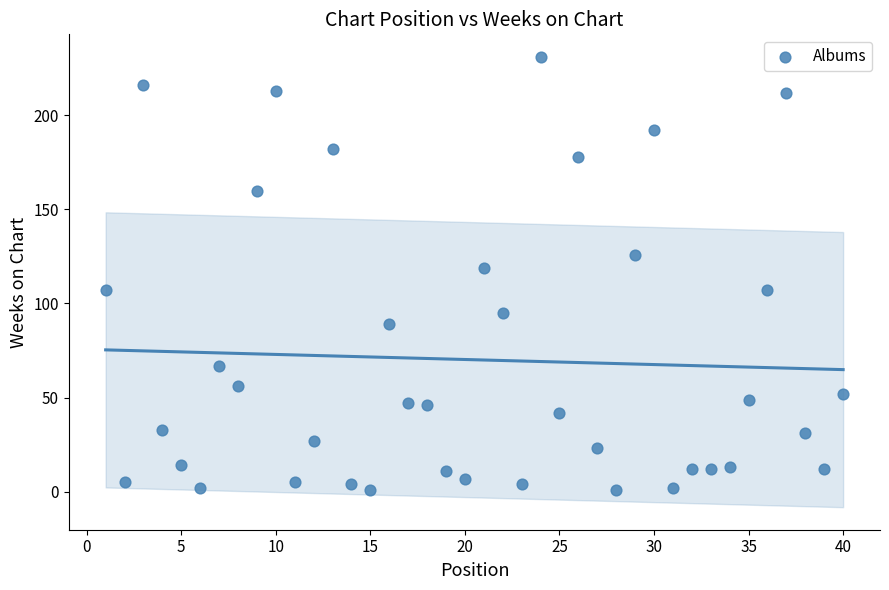

What Y value in the scatter plot is closest to 116?

119